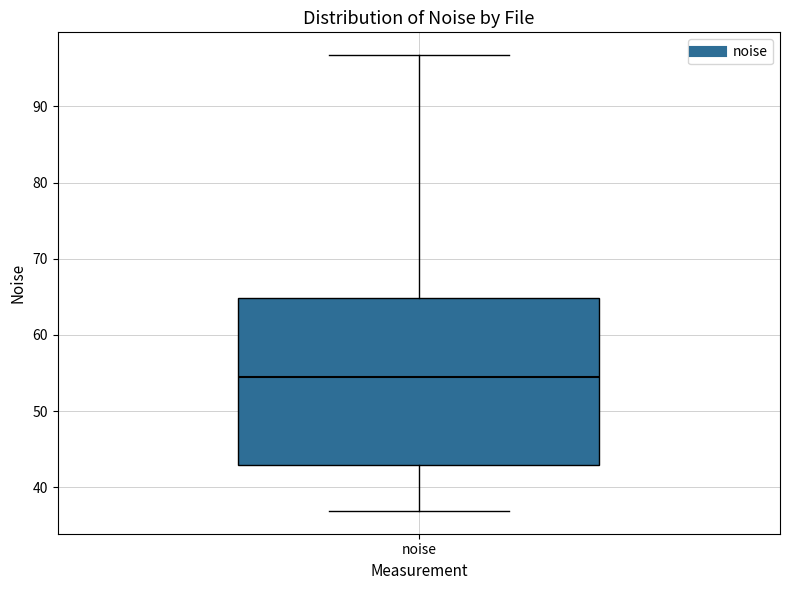

Where does the median line of the box for noise sit on the y-axis? The values are not printed on the chart, so give them approximately, as read against the axis.

55